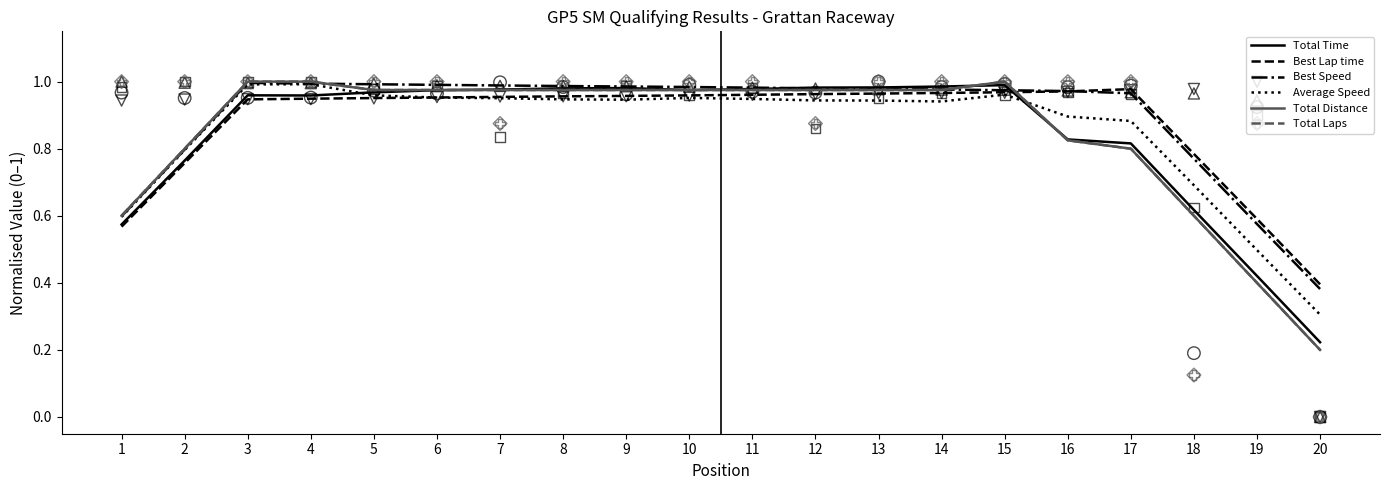

Which series reaches the minimum Y coordinate?

Total Distance